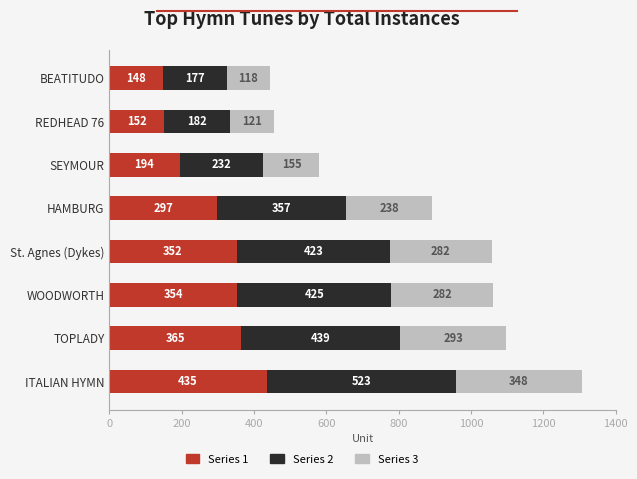

At which category is the sum across all series the highest?

ITALIAN HYMN